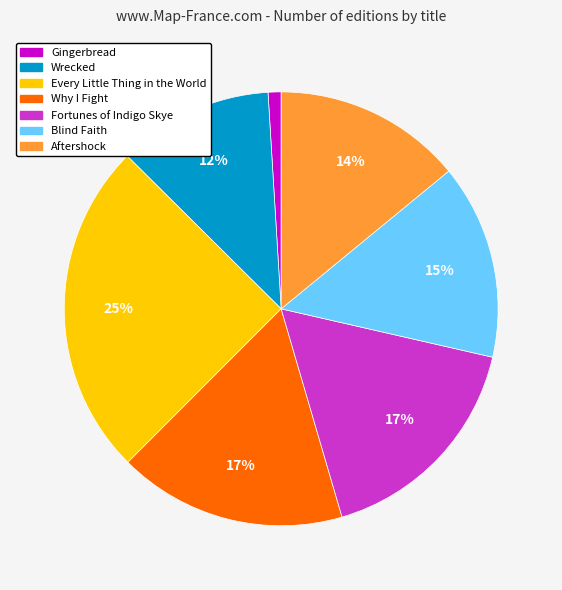

Do Every Little Thing in the World and Blind Faith together represent more than half of the pie?

No